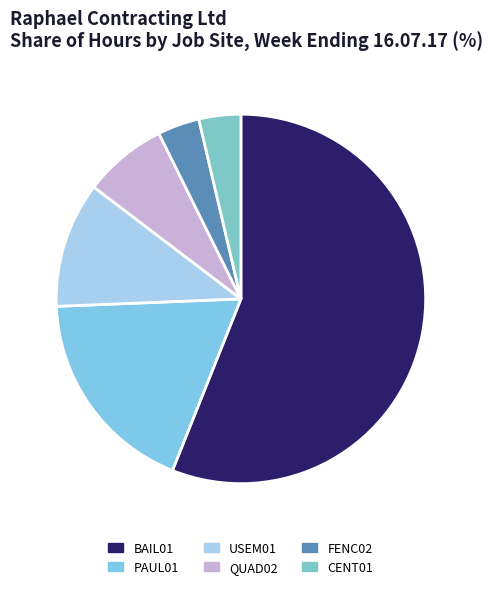

To the nearest percent, what percentage of the pie is FENC02?

4%